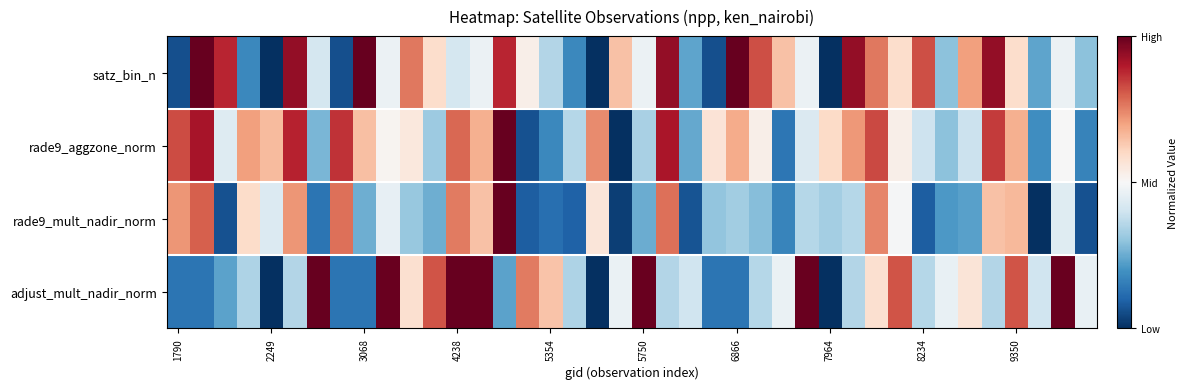

Reading right to left, transcribe all the data shown in this chart.

satz_bin_n: 0.3	0.5	0.2	0.6	0.9	0.7	0.3	0.8	0.6	0.8	0.9	0.0	0.5	0.6	0.8	1.0	0.1	0.2	0.9	0.5	0.6	0.0	0.2	0.4	0.5	0.9	0.5	0.4	0.6	0.8	0.5	1.0	0.1	0.4	0.9	0.0	0.2	0.9	1.0	0.1
rade9_aggzone_norm: 0.2	0.5	0.2	0.7	0.8	0.4	0.3	0.4	0.5	0.8	0.7	0.6	0.4	0.1	0.5	0.7	0.6	0.2	0.9	0.3	0.0	0.7	0.4	0.2	0.1	1.0	0.7	0.8	0.3	0.6	0.5	0.7	0.9	0.3	0.9	0.7	0.7	0.4	0.9	0.8
rade9_mult_nadir_norm: 0.1	0.4	0.0	0.7	0.6	0.2	0.2	0.1	0.5	0.7	0.4	0.3	0.4	0.2	0.3	0.3	0.3	0.1	0.8	0.3	0.0	0.6	0.1	0.1	0.1	1.0	0.6	0.8	0.3	0.3	0.5	0.3	0.8	0.1	0.7	0.4	0.6	0.1	0.8	0.7
adjust_mult_nadir_norm: 0.5	1.0	0.4	0.8	0.4	0.6	0.5	0.4	0.8	0.6	0.4	0.0	1.0	0.5	0.4	0.1	0.1	0.4	0.4	1.0	0.5	0.0	0.3	0.6	0.8	0.2	1.0	1.0	0.8	0.6	1.0	0.1	0.1	1.0	0.4	0.0	0.3	0.2	0.1	0.1